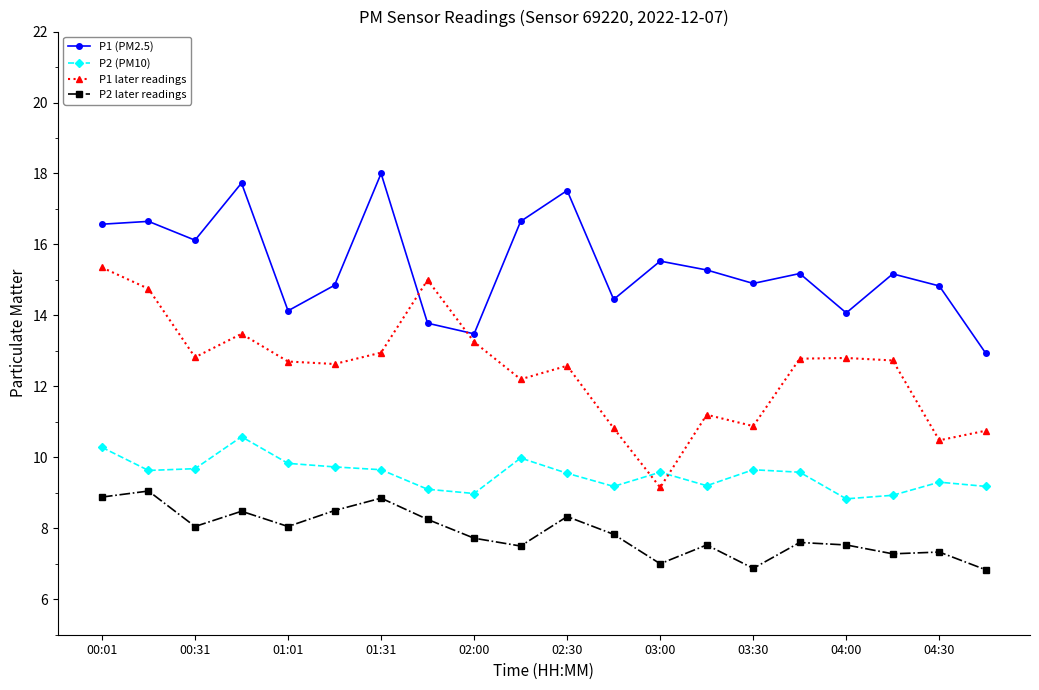

Rank the series by their maximum value, from lowest to highest.

P2 later readings, P2 (PM10), P1 later readings, P1 (PM2.5)